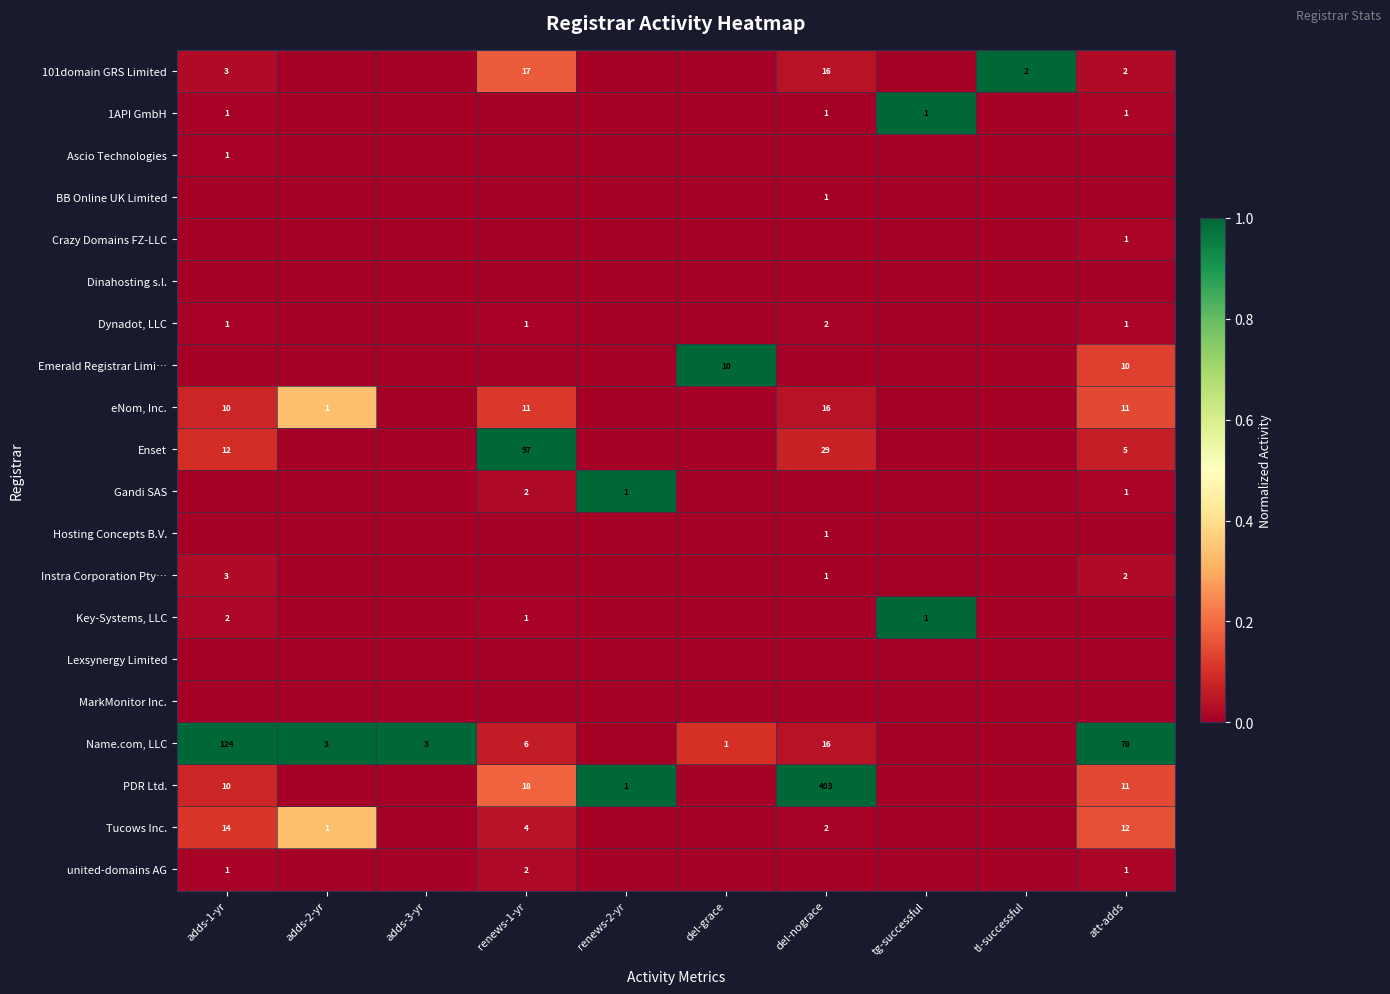

The value of BB Online UK Limited at del-nograce is 0. True or false?

False